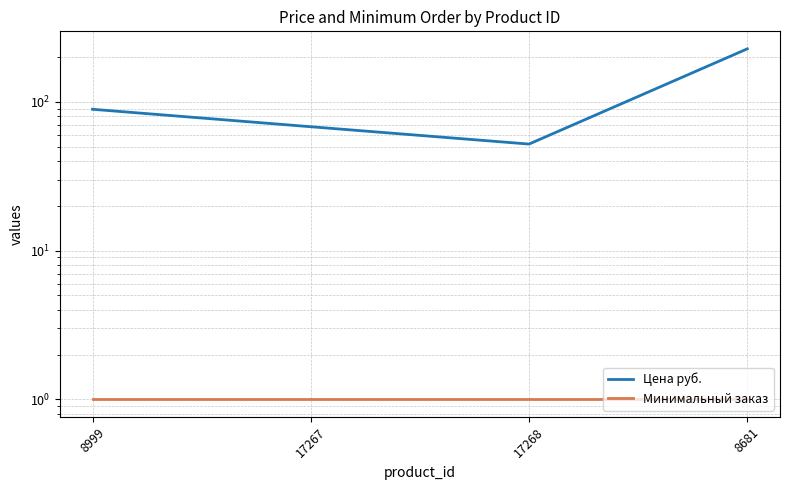

Reading right to left, extract all data points from this chart.

Цена руб.: 227.0	52.0	68.0	89.1
Минимальный заказ: 1.0	1.0	1.0	1.0